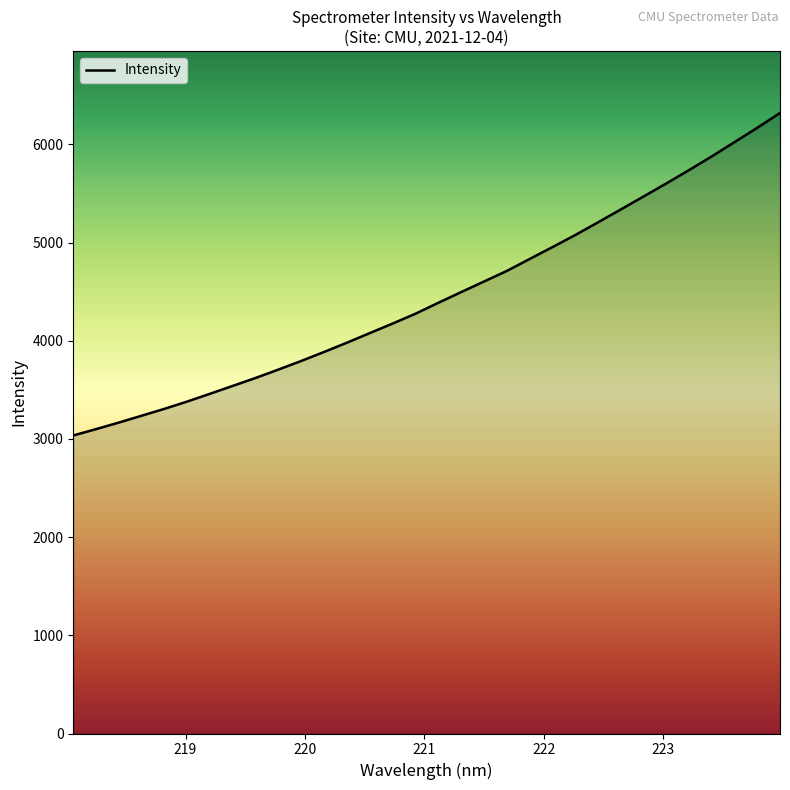

What is the average value?

4454.2